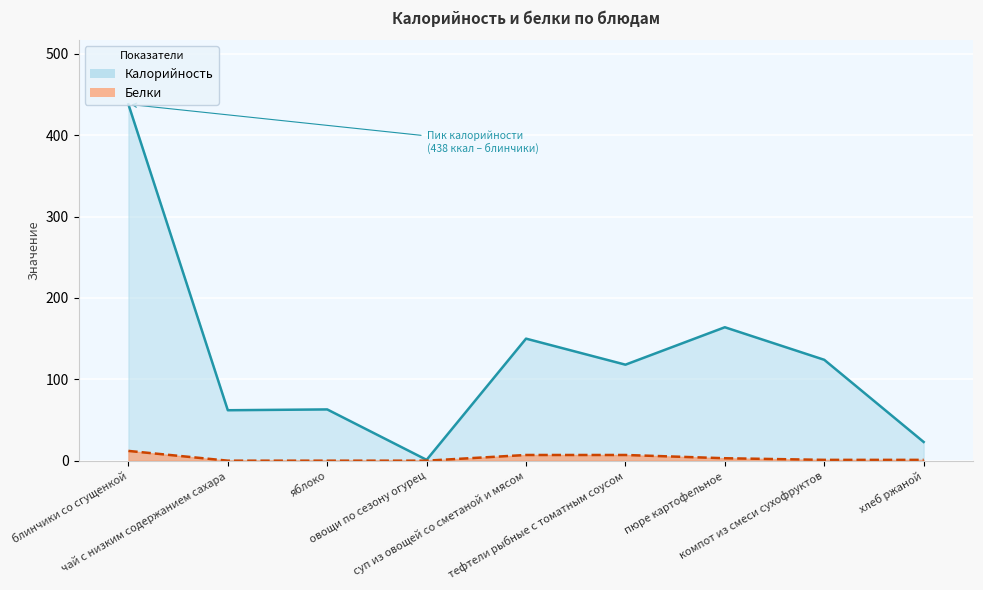

What is the difference between the second highest and second lowest values in the Белки series?

7